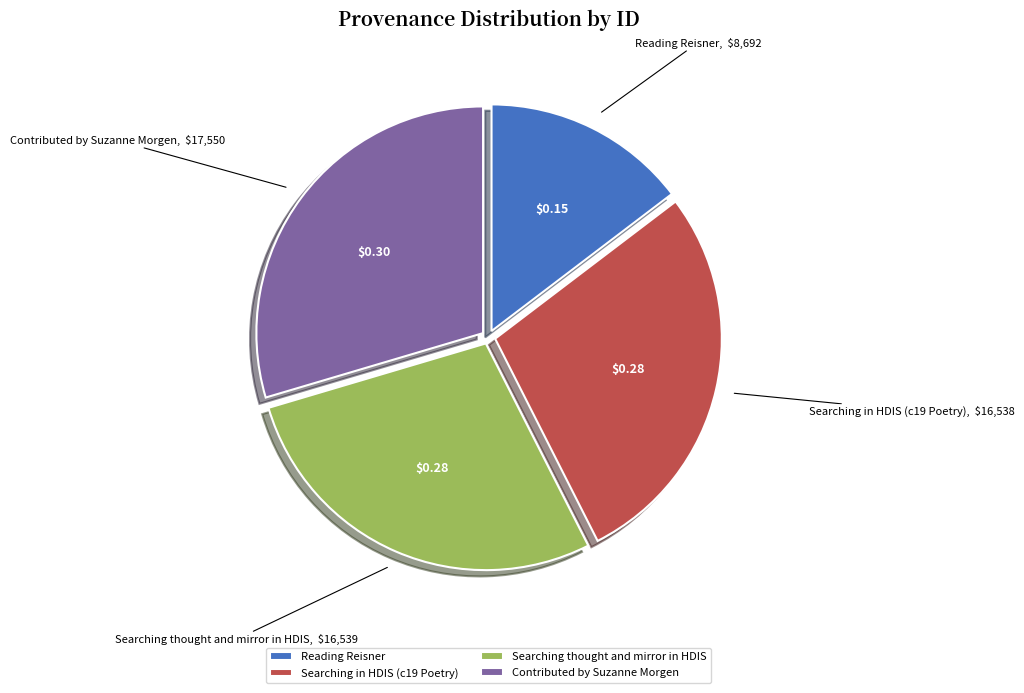

Combined, do Reading Reisner and Searching thought and mirror in HDIS account for over 50%?

No